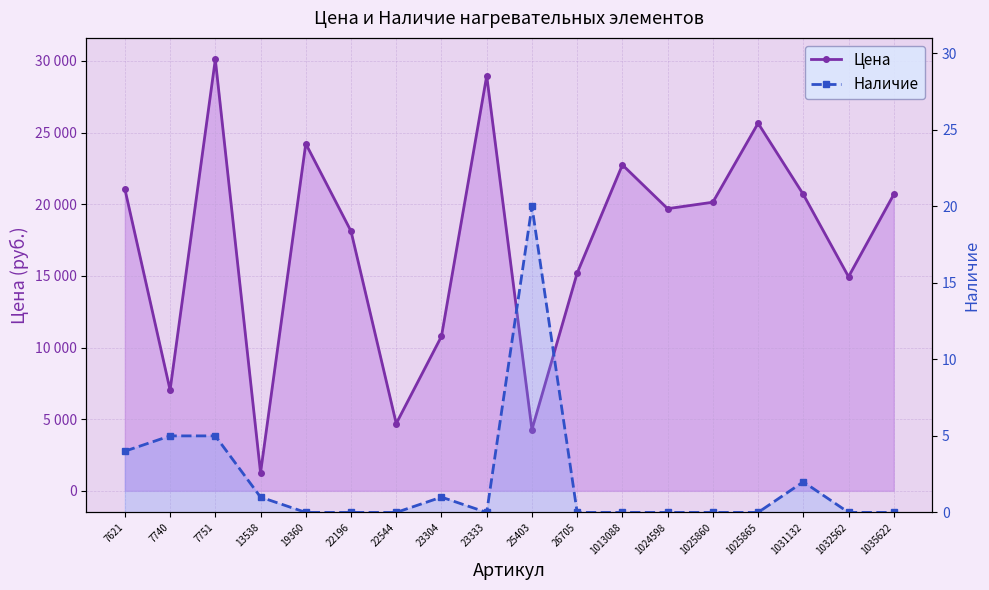

The Наличие series shows 5 at 25403. True or false?

False